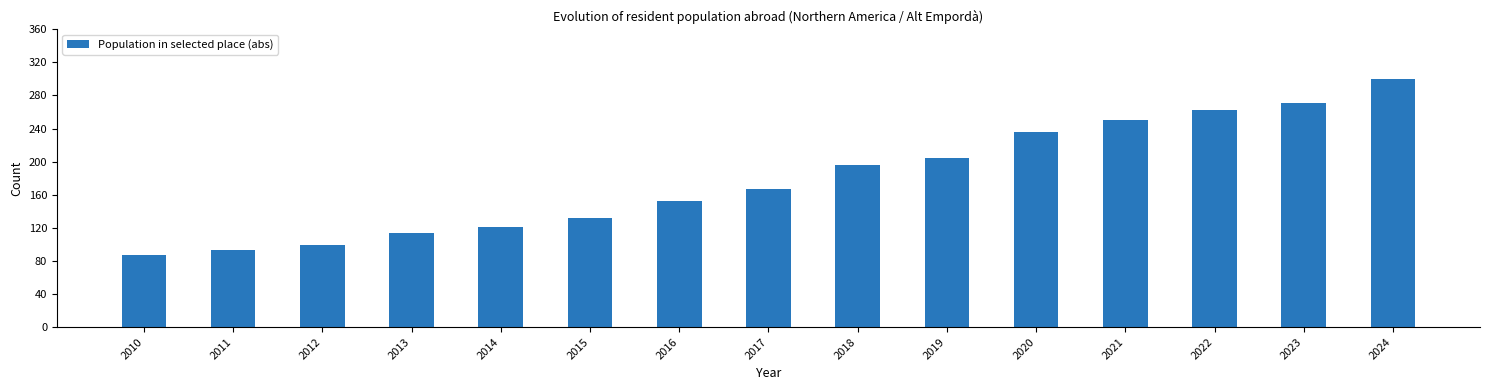

How many values are below 167?

7